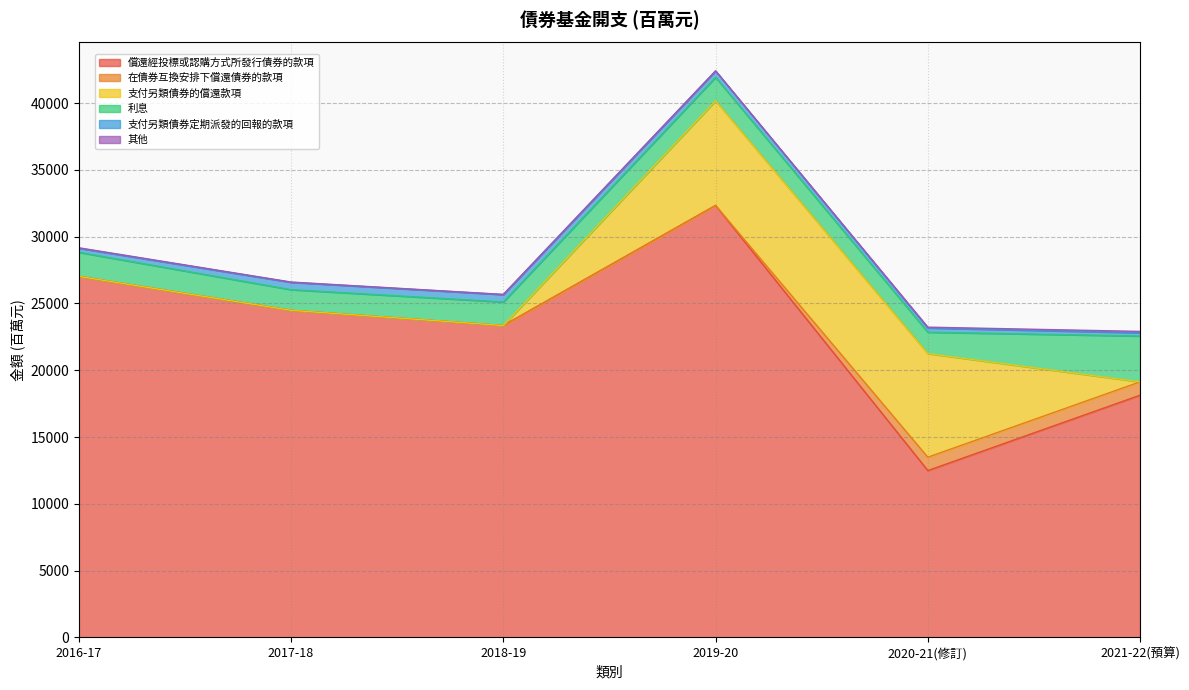

Is the value of 實際2016-17百萬元 at 支付另類債券的償還款項 greater than the value of 實際2018-19百萬元 at 償還經投標或認購方式所發行債券的款項?

No